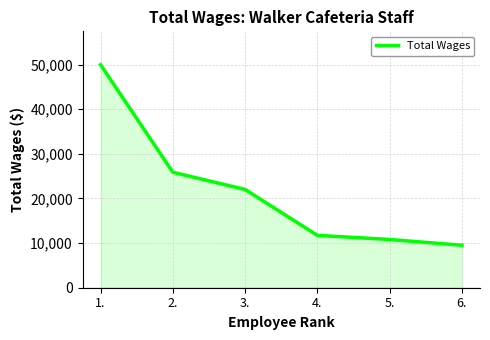

Which has a higher value, 4. or 2.?

2.